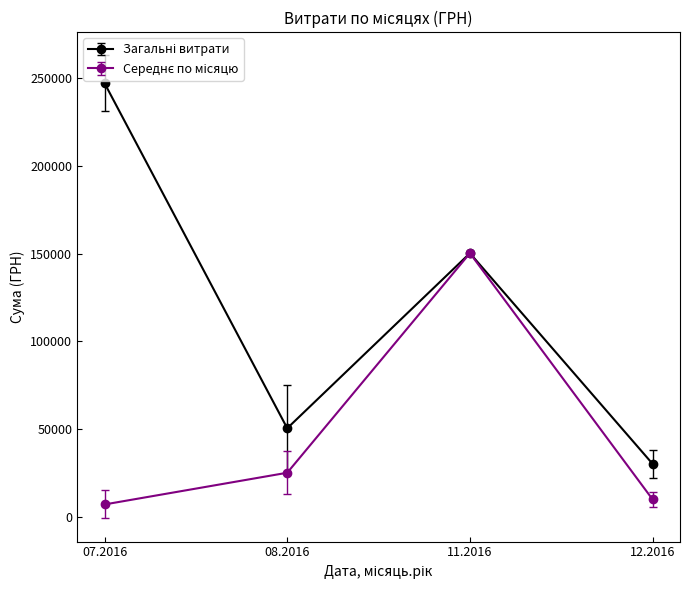

What is the maximum value shown in the chart?

246906.1